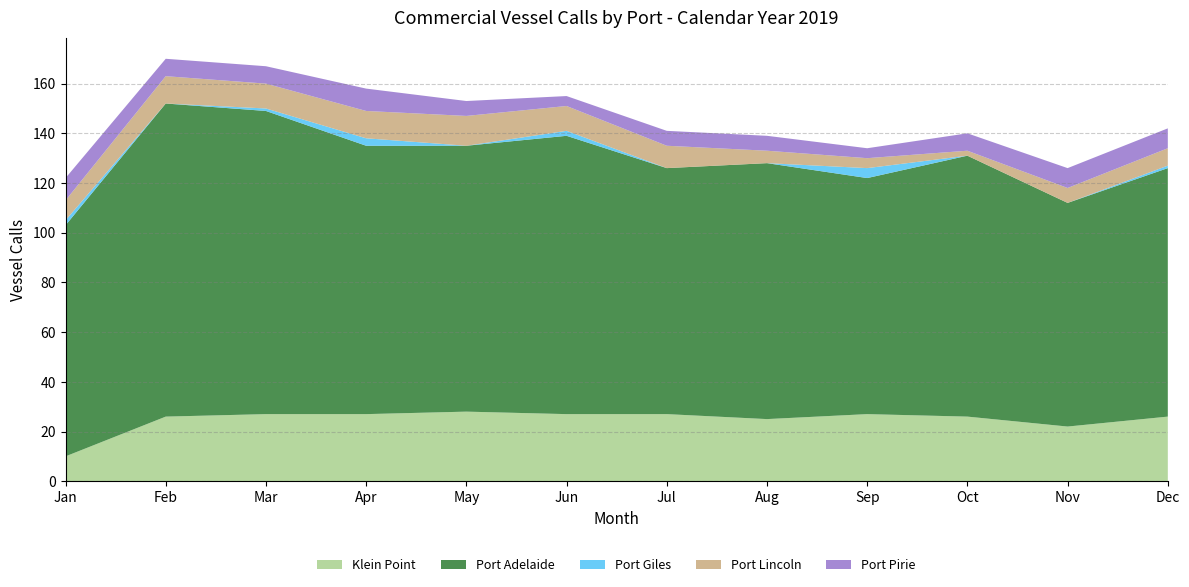

Reading left to right, list all the values displayed in this chart.

Klein Point: 10	26	27	27	28	27	27	25	27	26	22	26
Port Adelaide: 93	126	122	108	107	112	99	103	95	105	90	100
Port Giles: 2	0	1	3	0	2	0	0	4	0	0	1
Port Lincoln: 8	11	10	11	12	10	9	5	4	2	6	7
Port Pirie: 9	7	7	9	6	4	6	6	4	7	8	8